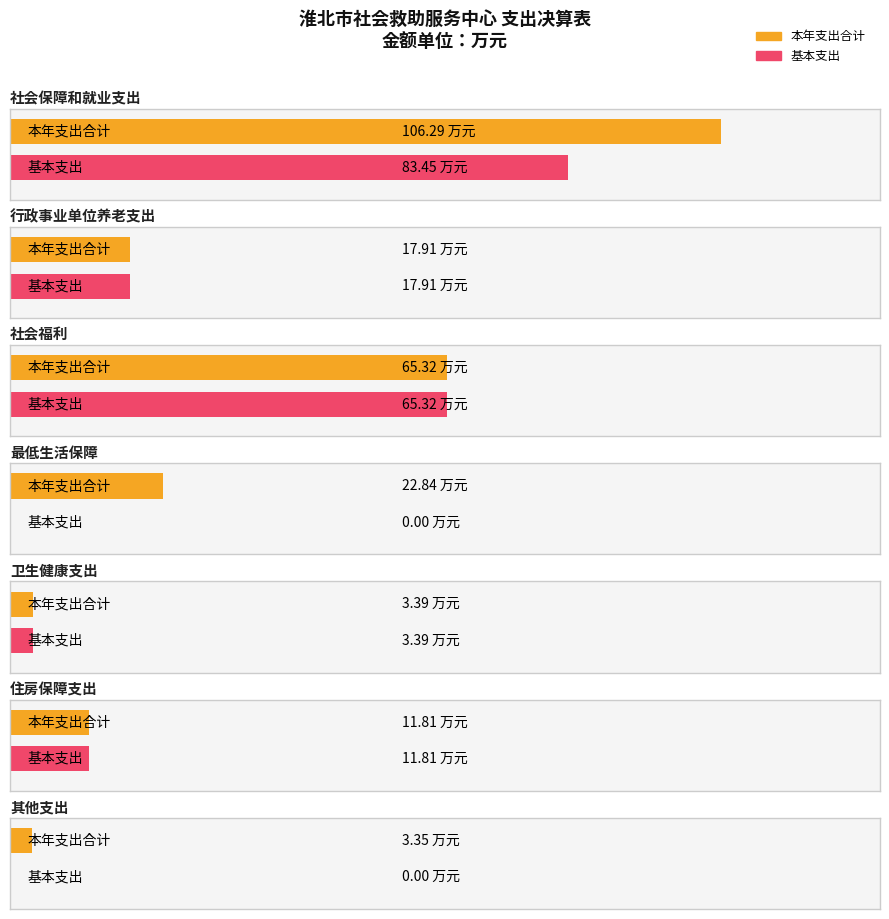

At which category is the sum across all series the highest?

社会保障和就业支出